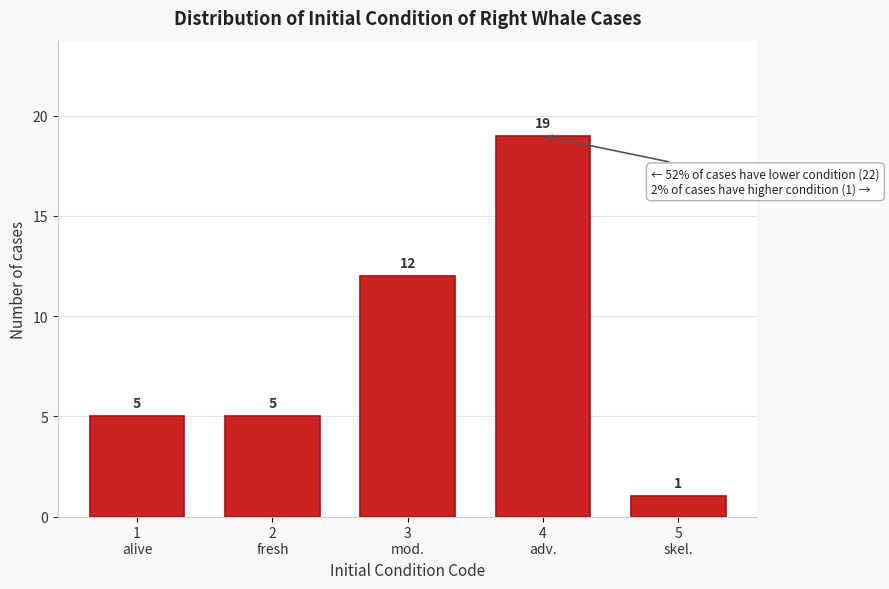

Reading left to right, extract all data points from this chart.

5	5	12	19	1